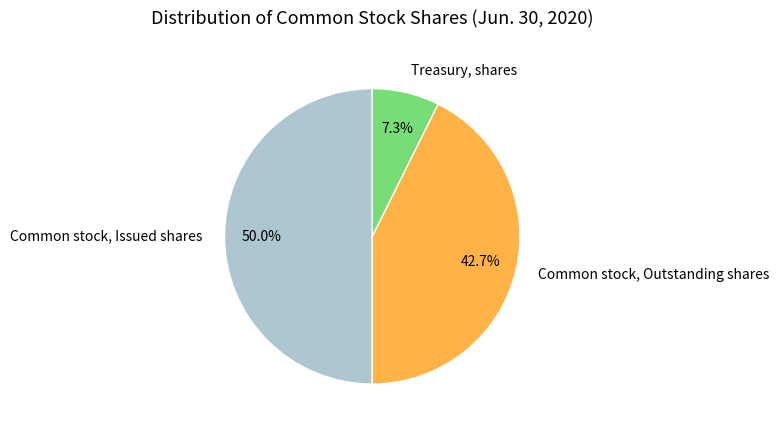

Which slice is the smallest?

Treasury, shares